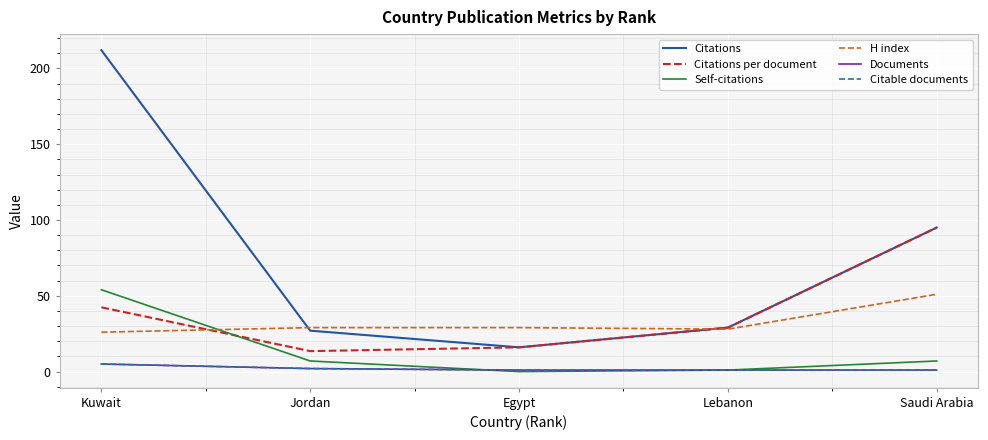

Does the chart have visible grid lines?

Yes